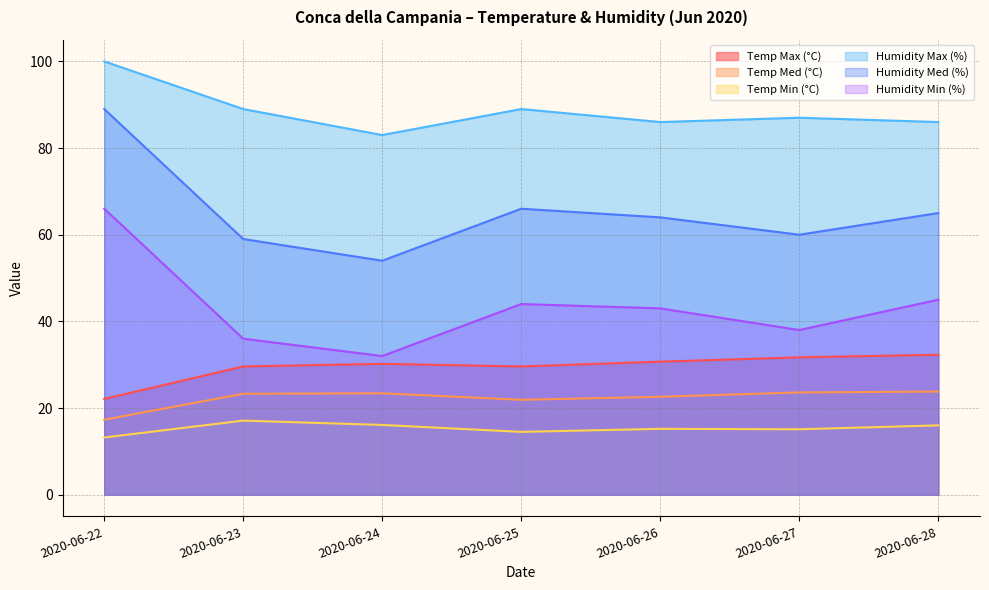

At which label does Humidity Min (%) reach its peak?

2020-06-22